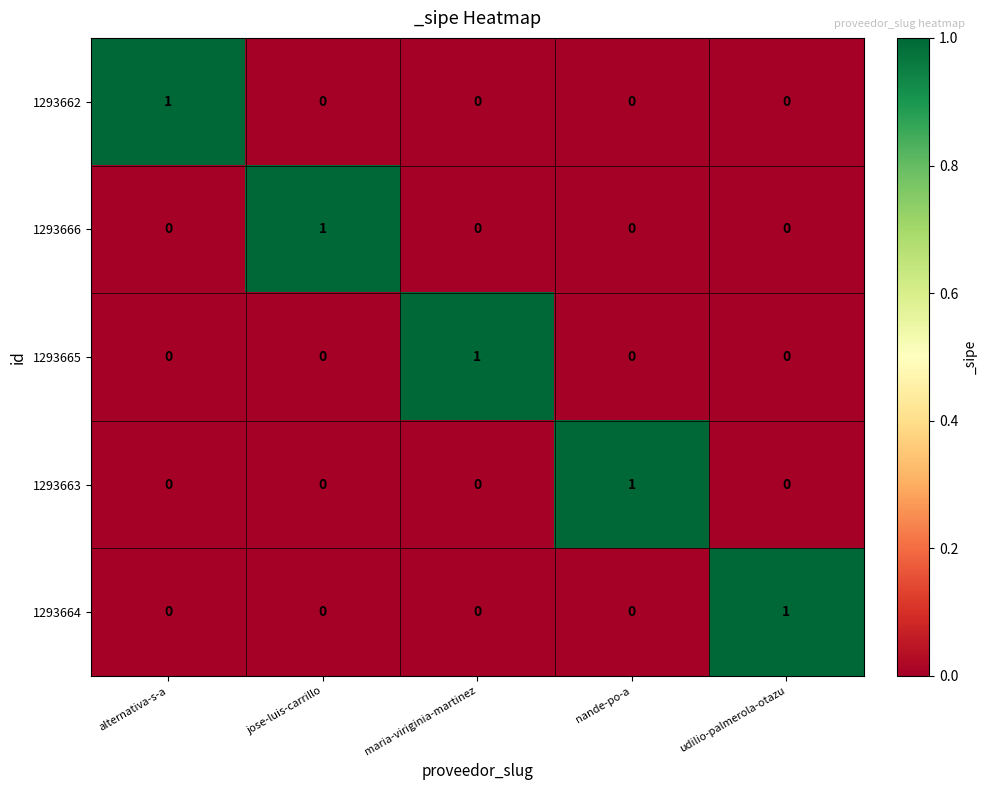

True or false: 1293666 has a value of 2 at jose-luis-carrillo.

False